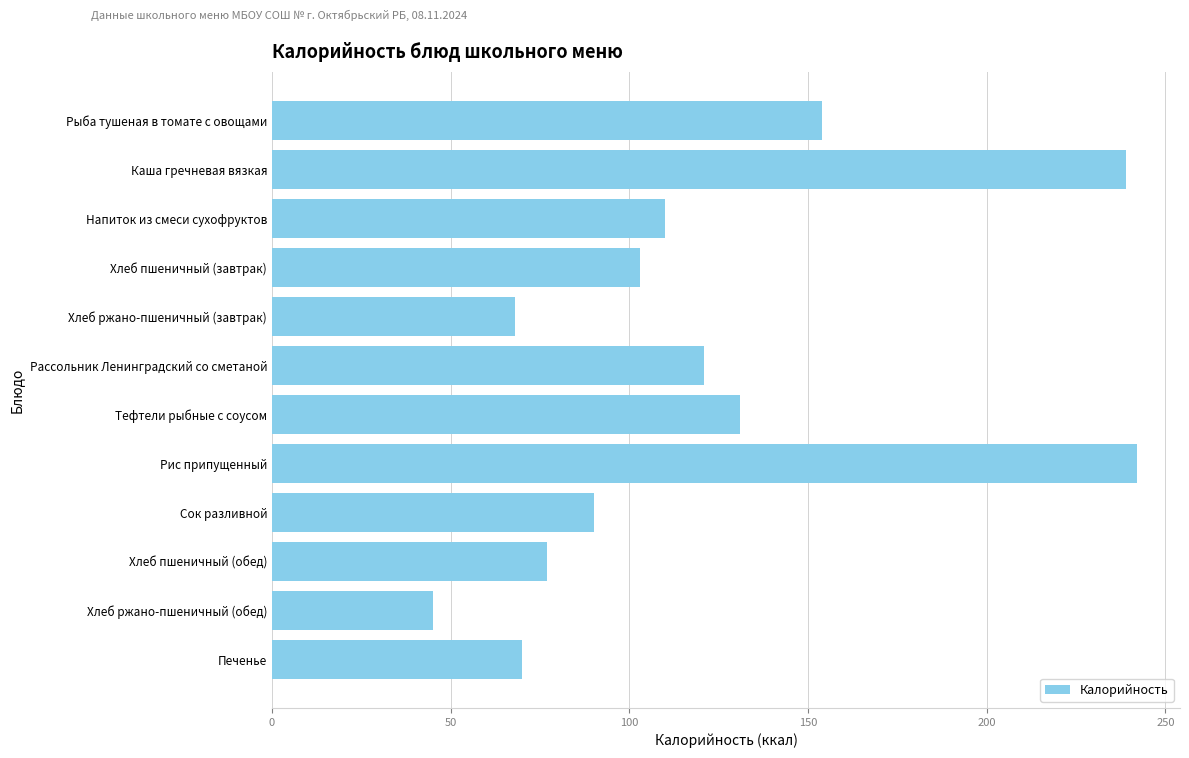

What is the maximum value shown in the chart?

242